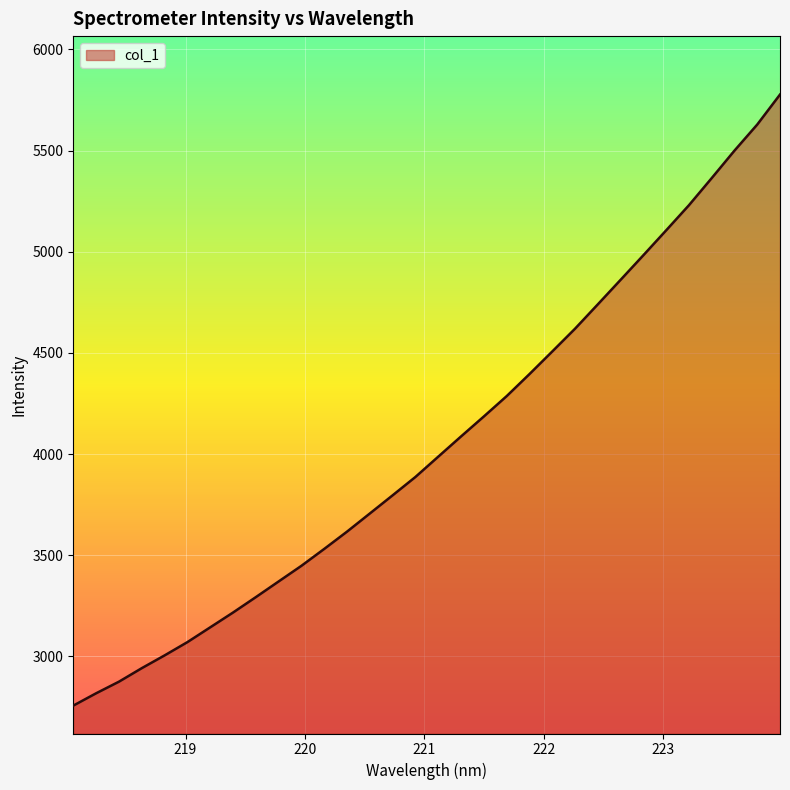

Does the chart display data point markers on the line(s)?

No